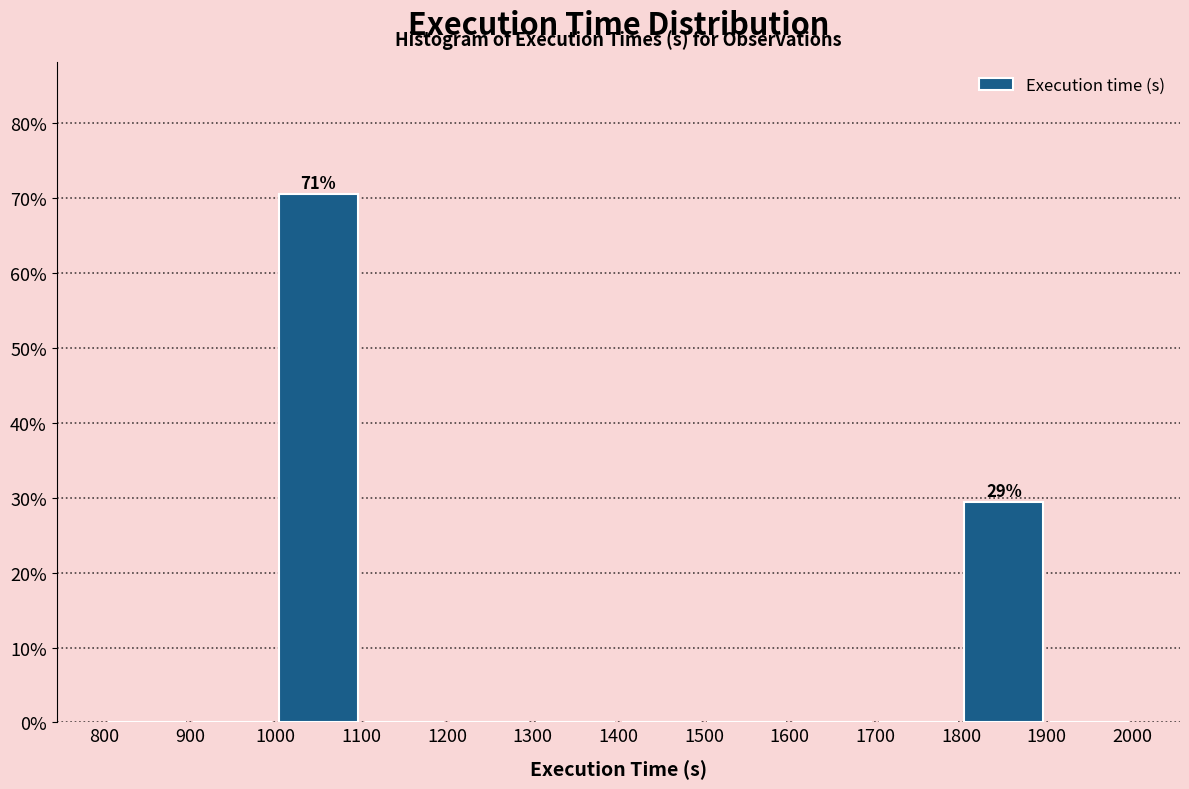

Over which range of the x-axis is the bar tallest?

1000 to 1100